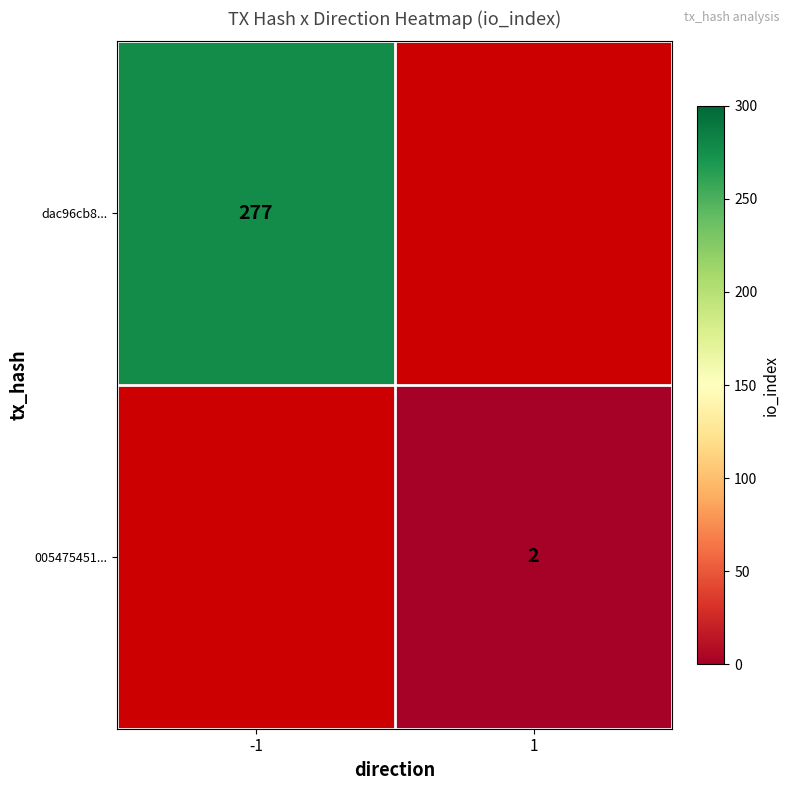

At which category does the chart reach its peak across all series?

-1